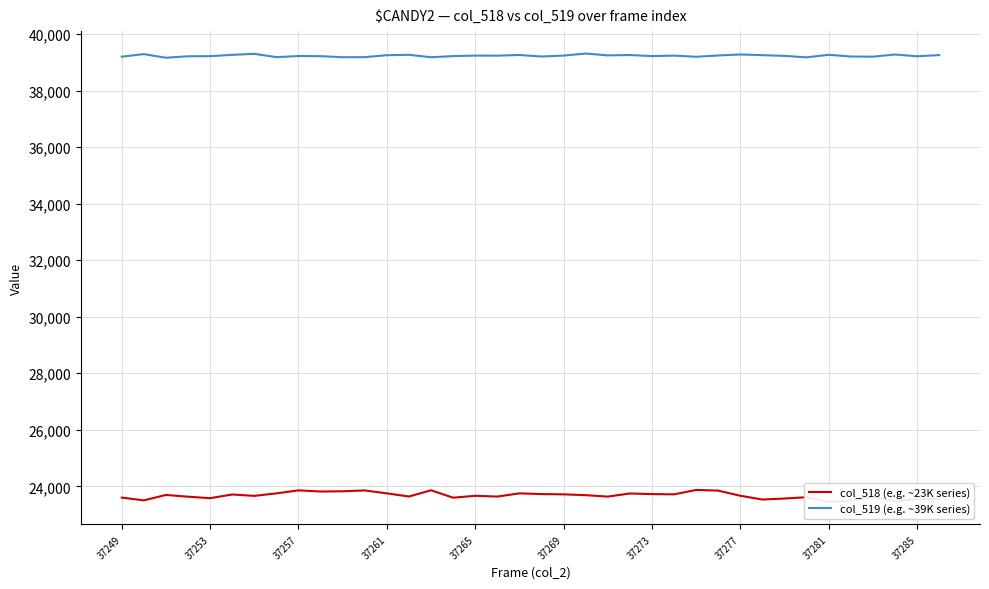

What is the maximum value for col_519 (e.g. ~39K series)?

39308